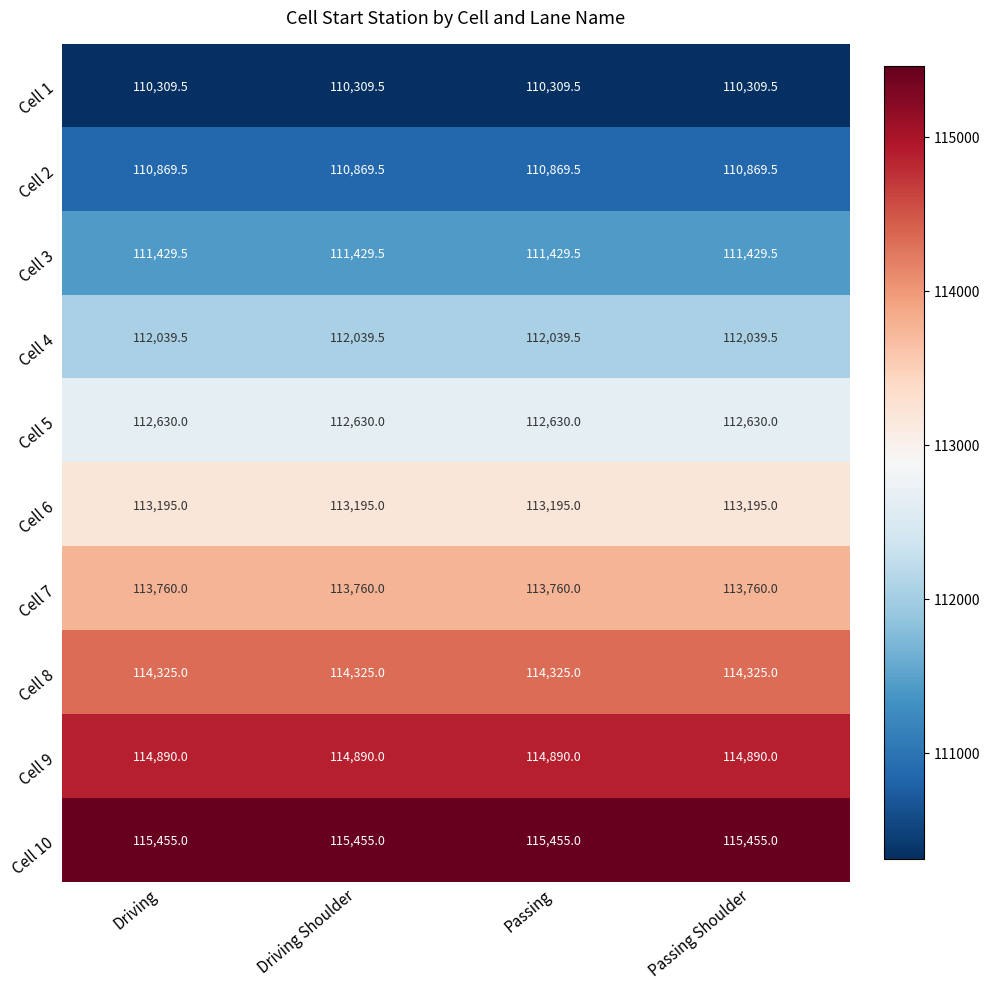

True or false: Cell 10 has a value of 67841.3 at Passing Shoulder.

False